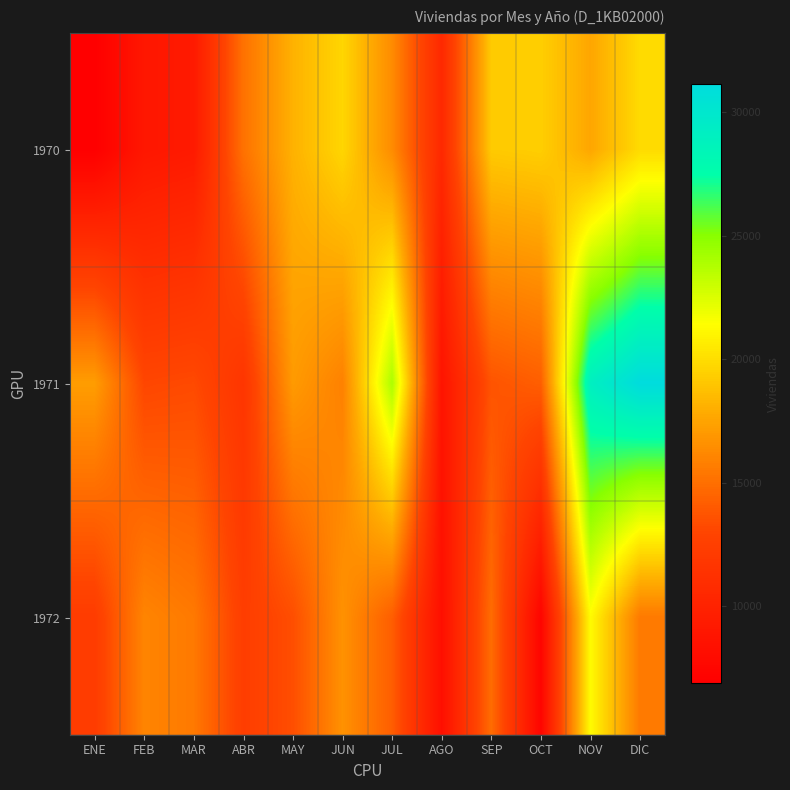

How many distinct data groups are displayed?

3